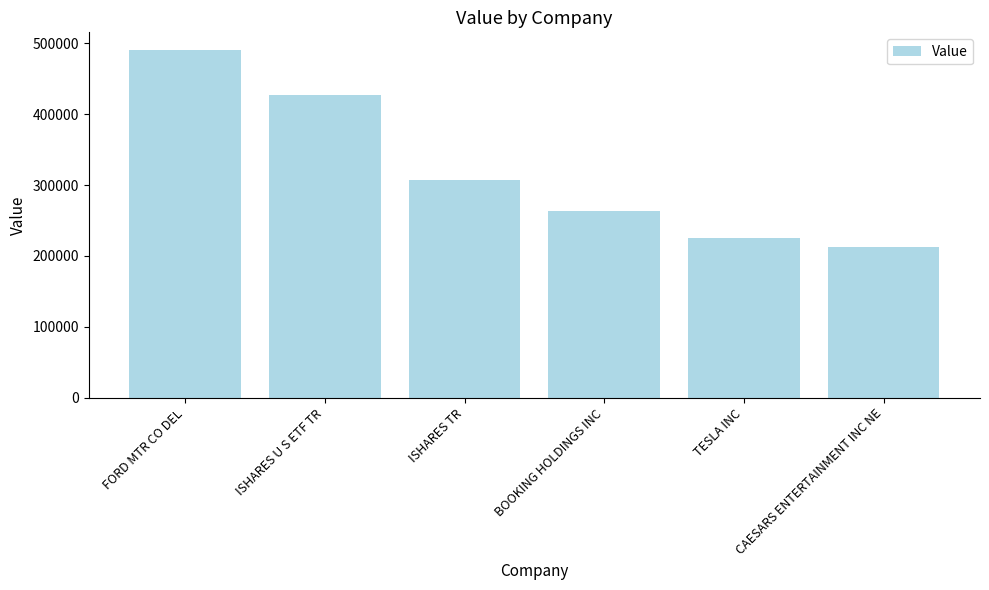

Reading left to right, extract all data points from this chart.

491000	427000	307000	263000	225000	213000